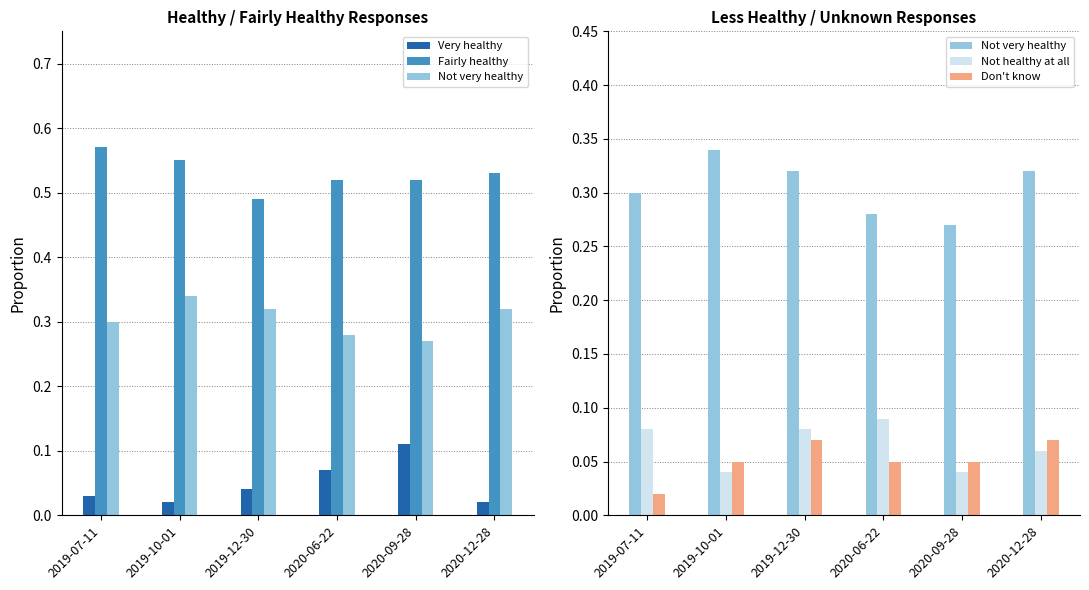

What is the value of the Not healthy at all bar at the 3rd from the left?

0.1